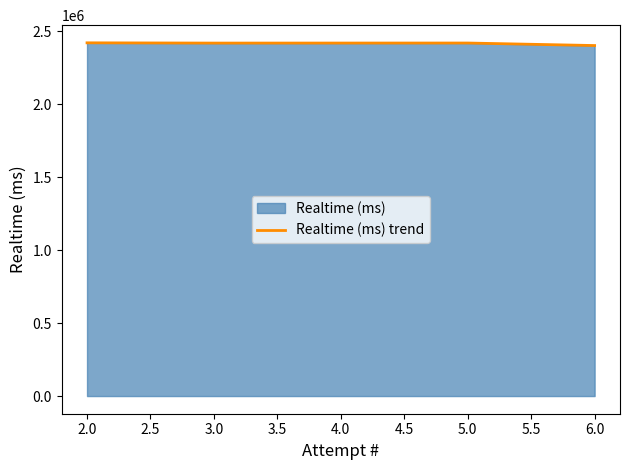

How many lines are shown in the chart?

1